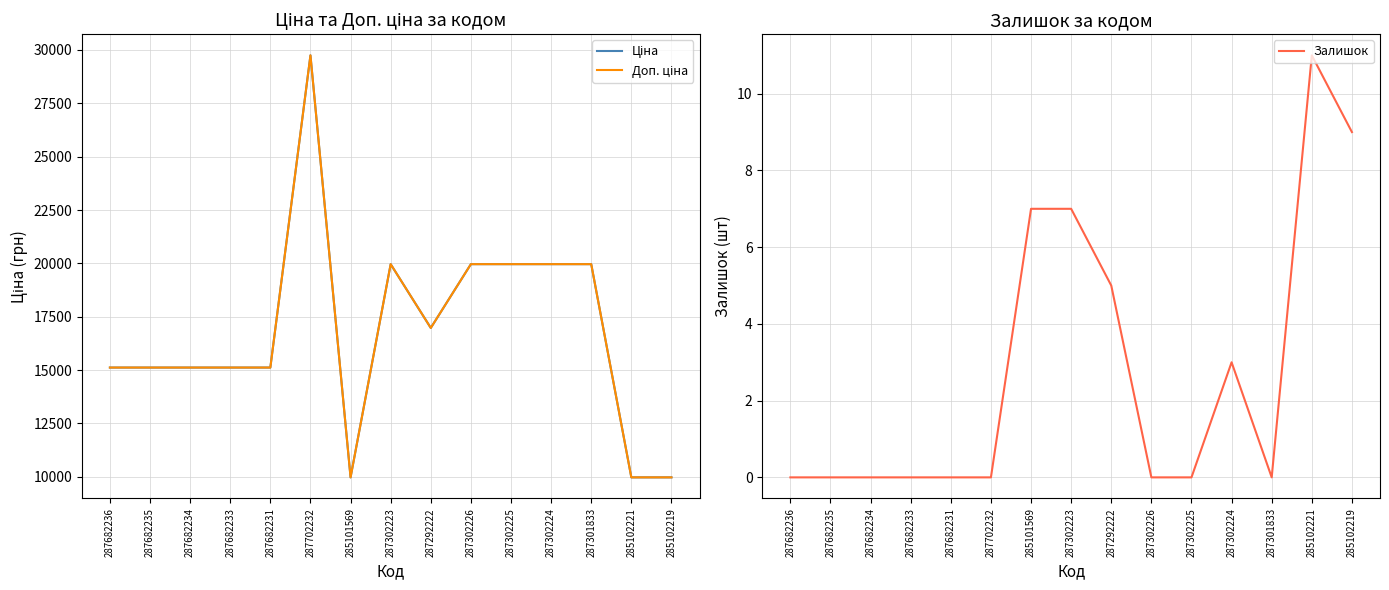

Reading right to left, transcribe all the data shown in this chart.

Ціна: 9975.0	9975.0	19964.2	19964.2	19964.2	19964.2	16976.3	19964.2	9975.0	29747.2	15120.0	15120.0	15120.0	15120.0	15120.0
Доп. ціна: 9975.0	9975.0	19964.2	19964.2	19964.2	19964.2	16976.3	19964.2	9975.0	29747.2	15120.0	15120.0	15120.0	15120.0	15120.0
Залишок: 9.0	11.0	0.0	3.0	0.0	0.0	5.0	7.0	7.0	0.0	0.0	0.0	0.0	0.0	0.0